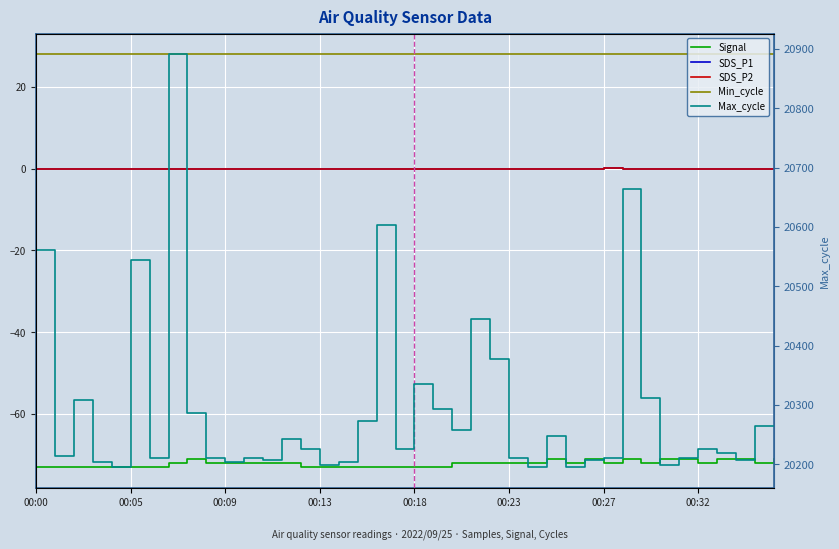

How many lines are shown in the chart?

5